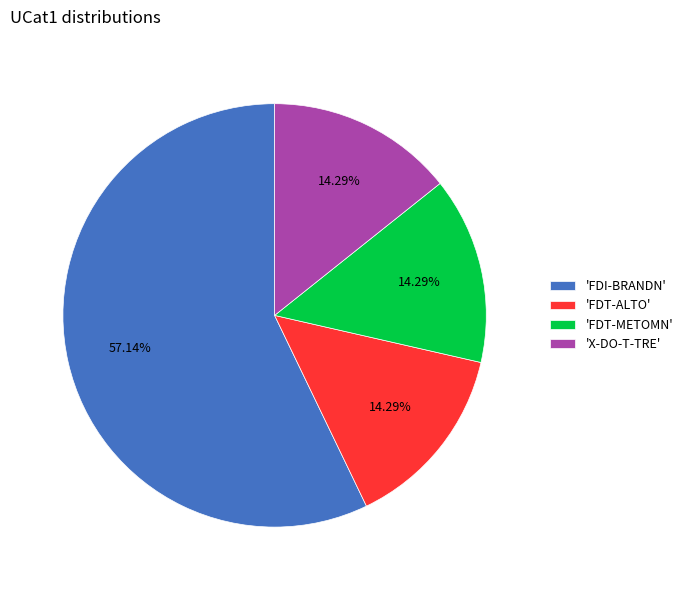

Approximately how many times larger is the value at 'FDT-METOMN' compared to 'X-DO-T-TRE'?

1.0